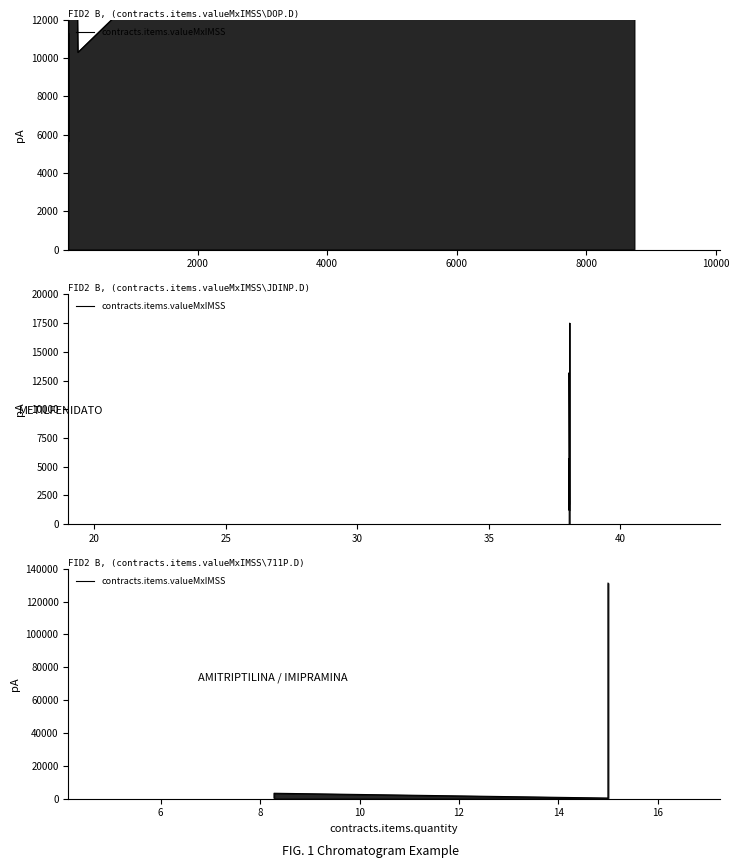

The chart shows a value of 196354.1 at 9. True or false?

False